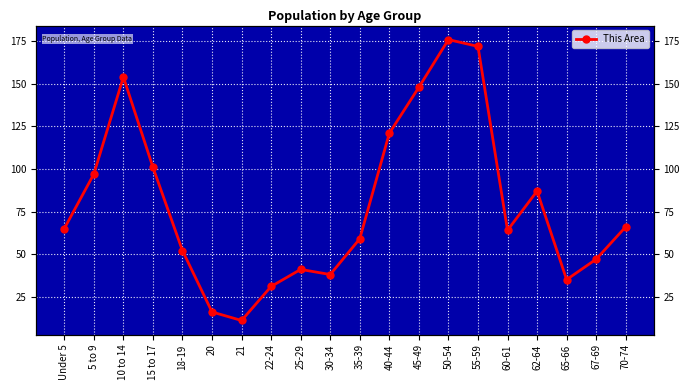

Is it true that the value at 5 to 9 is 97?

True